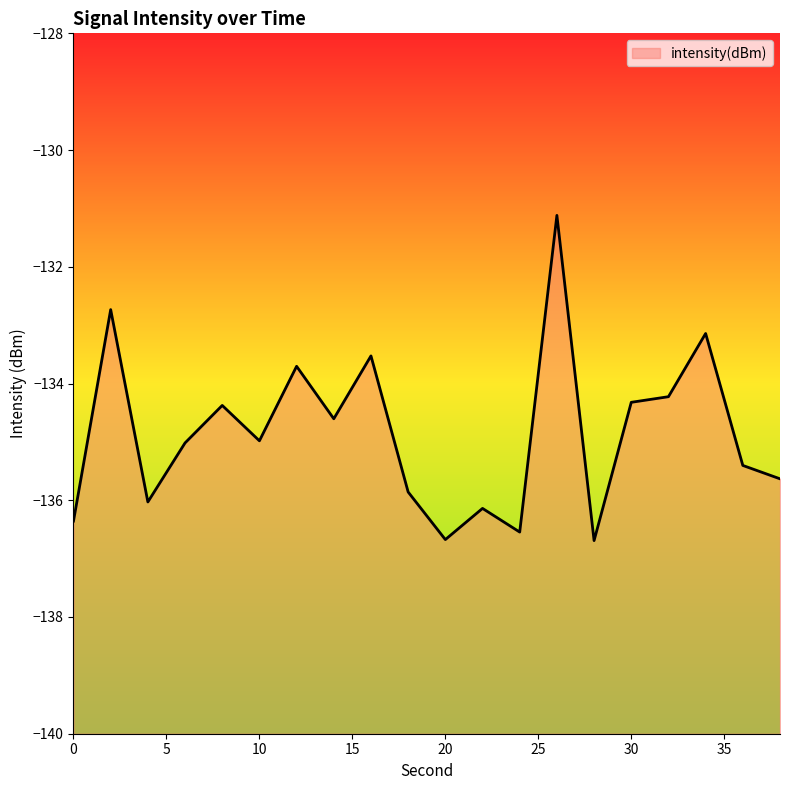

Where is the data nearest to the value -133?

34